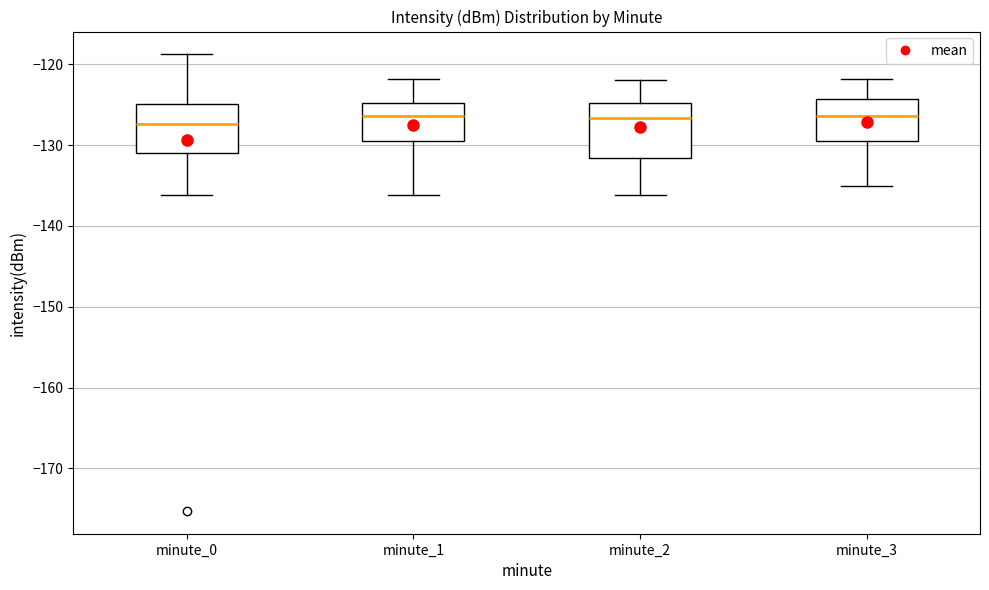

Reading left to right, transcribe this box plot: for each box, give where its median line is, the range the box spans, and where its two whiskers end, as read against the y-axis. The values are not printed on the chart, so give them approximately, as read against the axis.

minute_0: median -127, box -131 to -125, whiskers -136 to -119
minute_1: median -126, box -130 to -125, whiskers -136 to -122
minute_2: median -127, box -132 to -125, whiskers -136 to -122
minute_3: median -126, box -130 to -124, whiskers -135 to -122